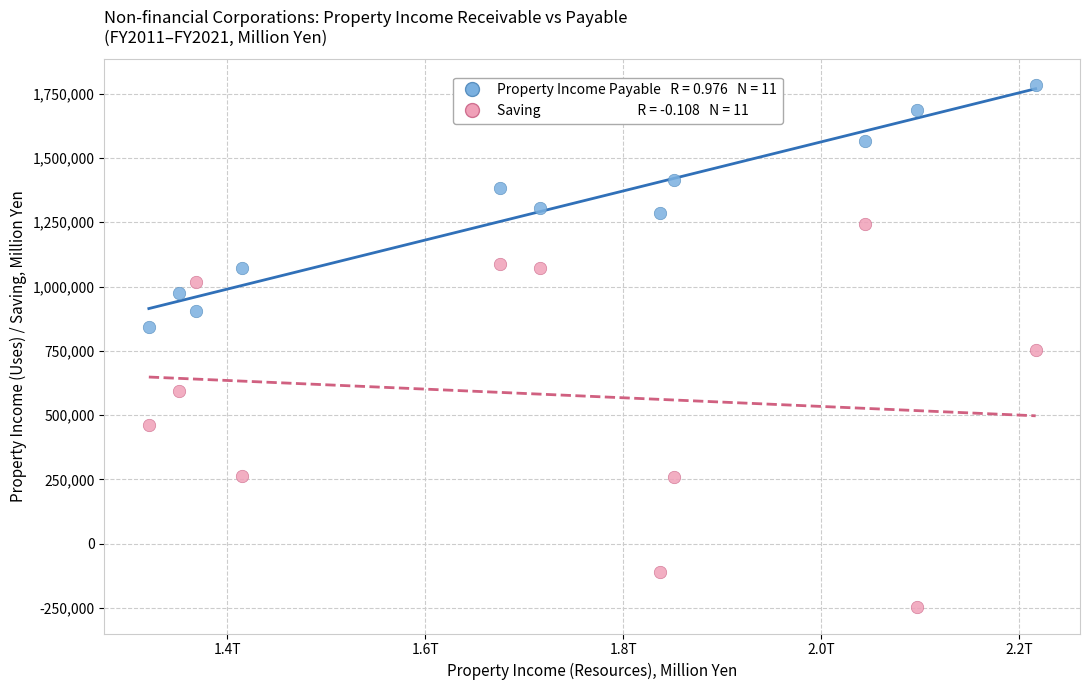

Across all data points, what is the range of Y values (max minus min)?

2029093